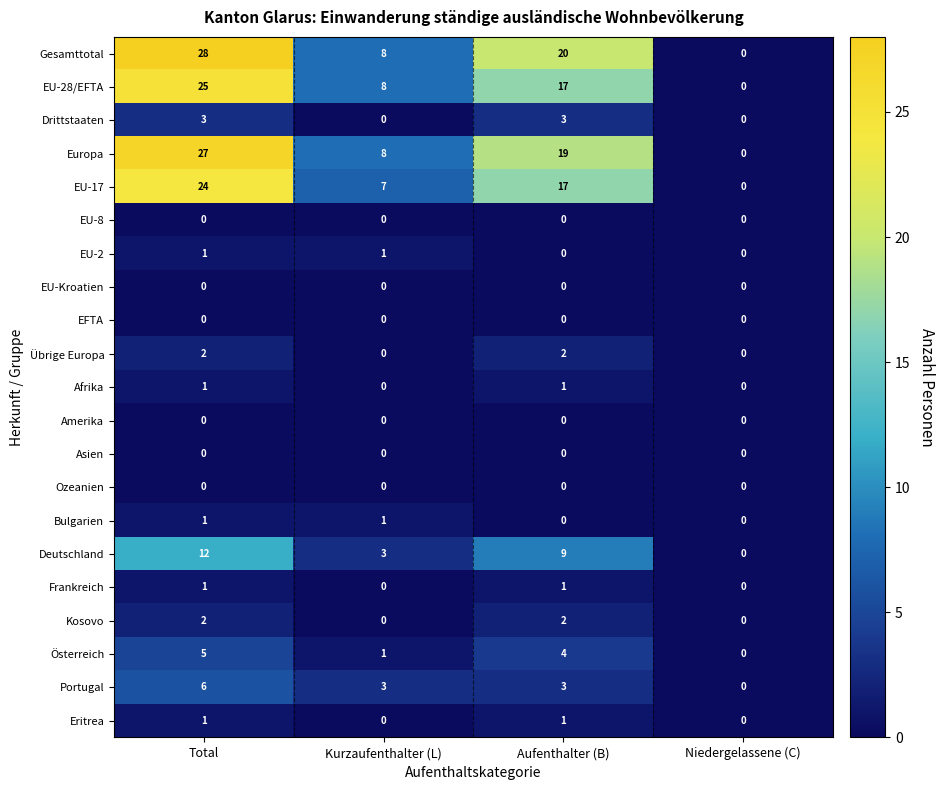

Is it true that Kosovo equals 1 at Aufenthalter (B)?

False